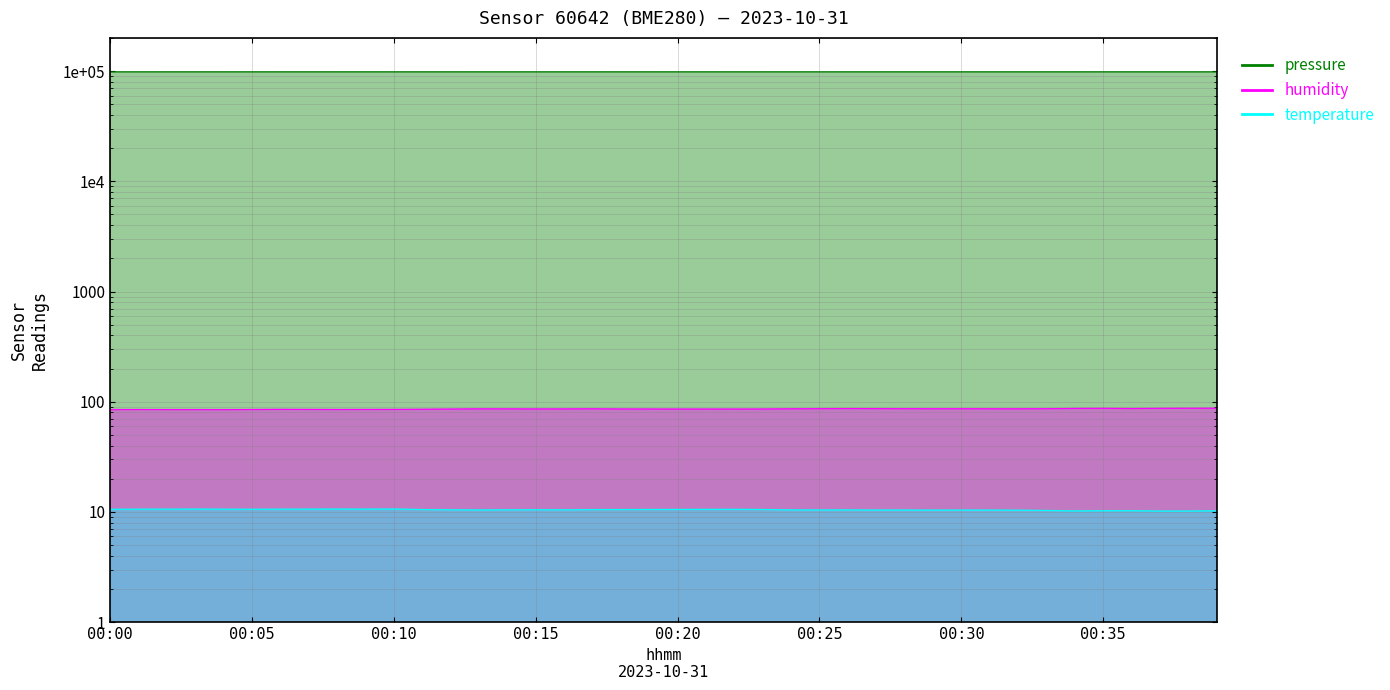

Between 36 and 12, which is larger?

36